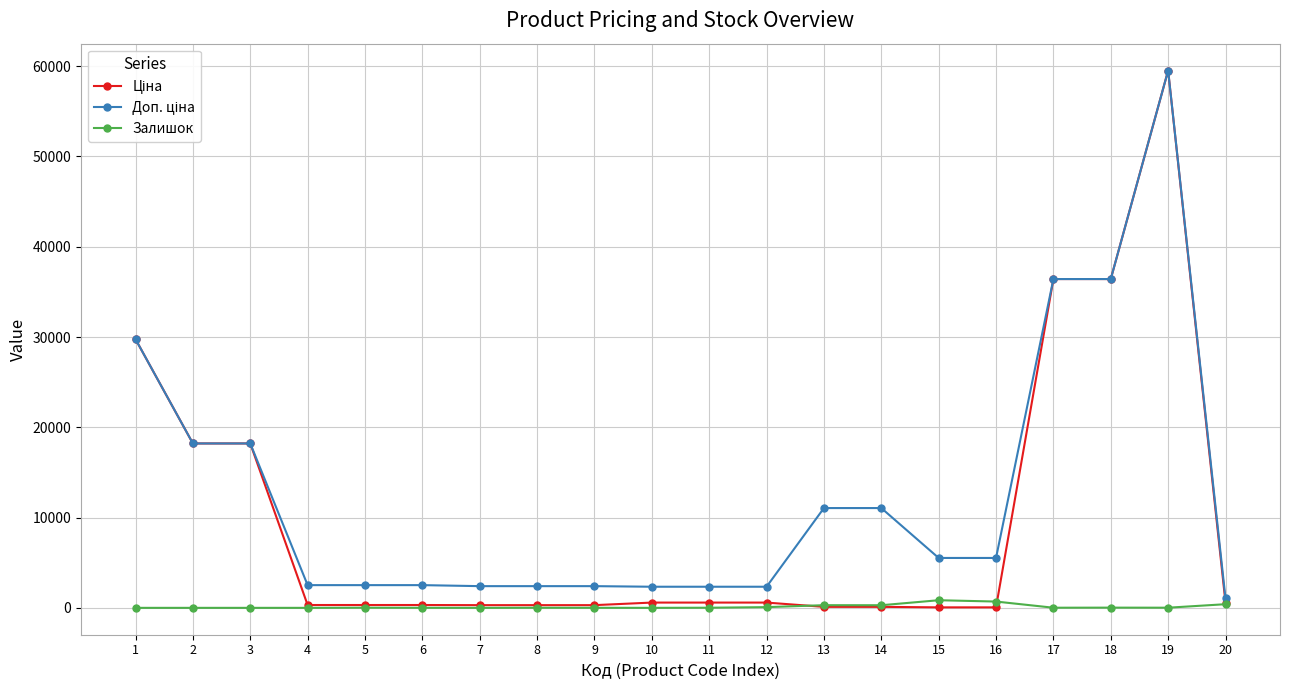

At which category is the sum across all series the highest?

19